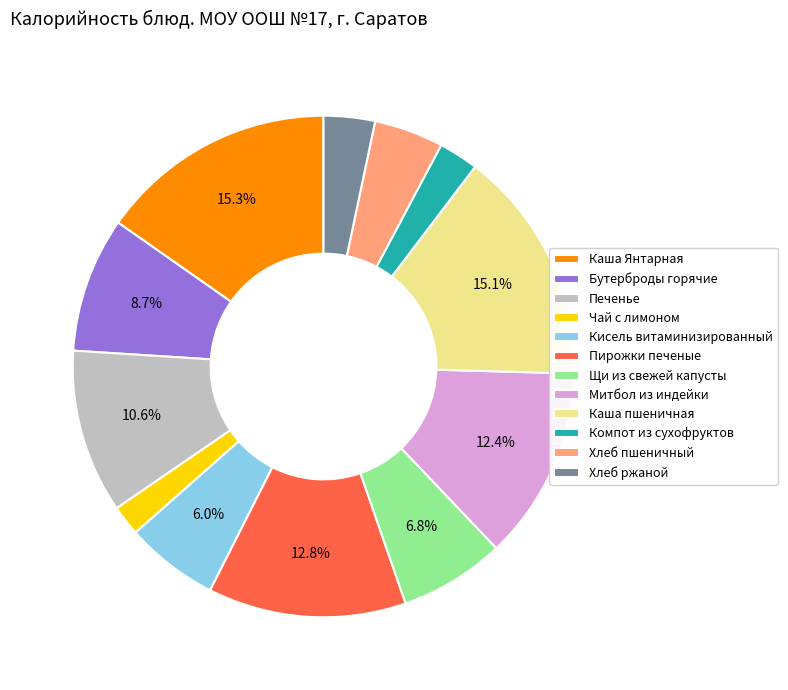

To the nearest percent, what percentage of the pie is Щи из свежей капусты?

7%